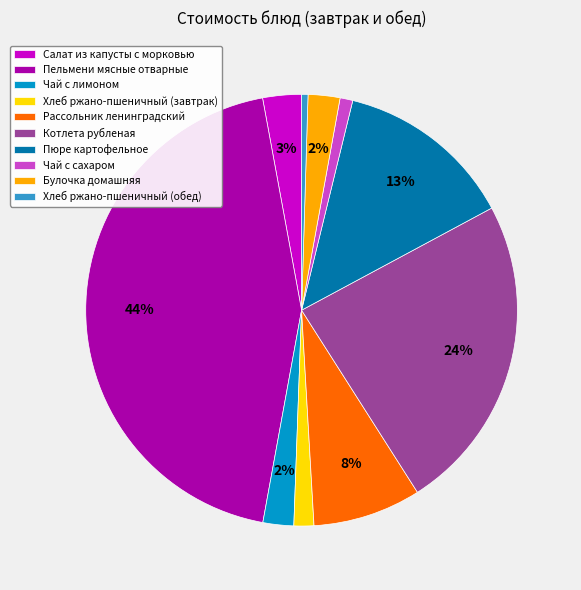

How many segments does this pie chart have?

10